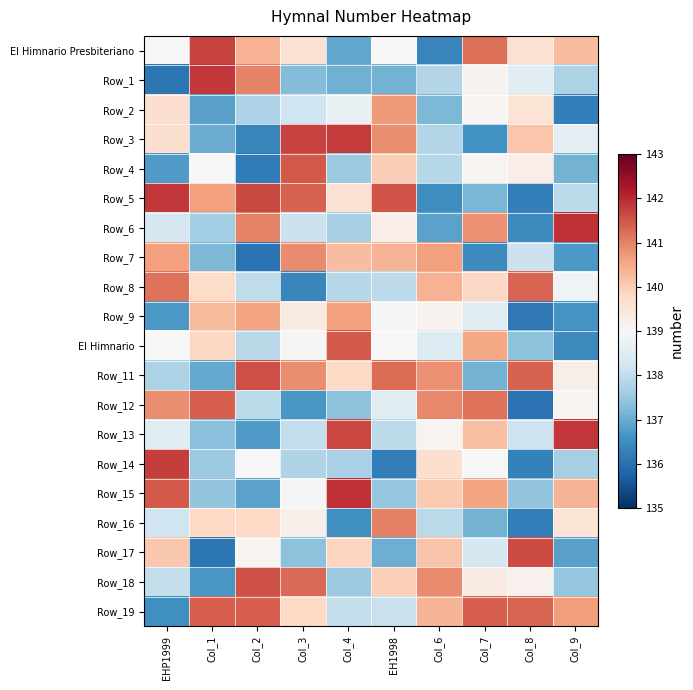

Which series has the largest range (max minus min)?

Row_1